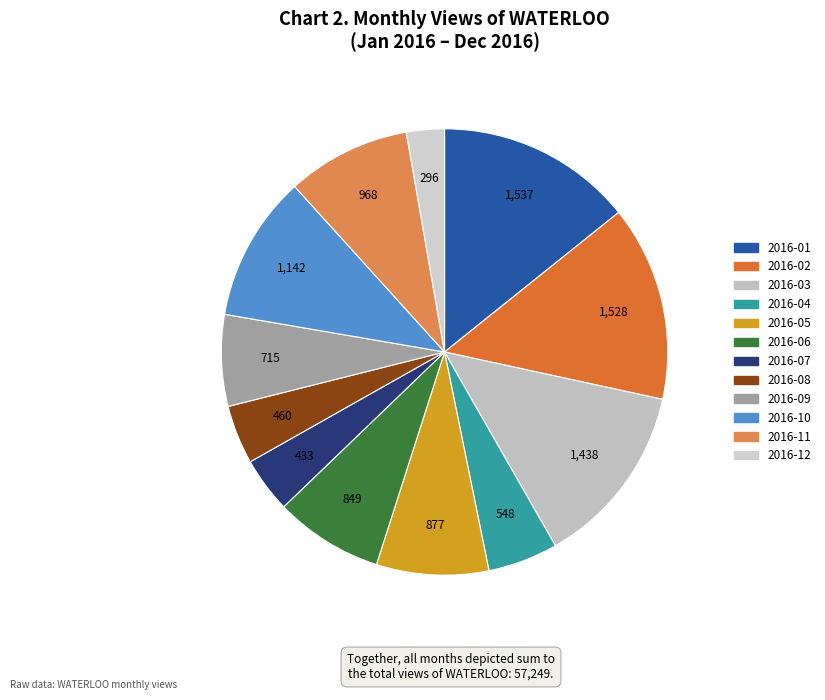

Rank the categories by value from highest to lowest.

2016-01, 2016-02, 2016-03, 2016-10, 2016-11, 2016-05, 2016-06, 2016-09, 2016-04, 2016-08, 2016-07, 2016-12